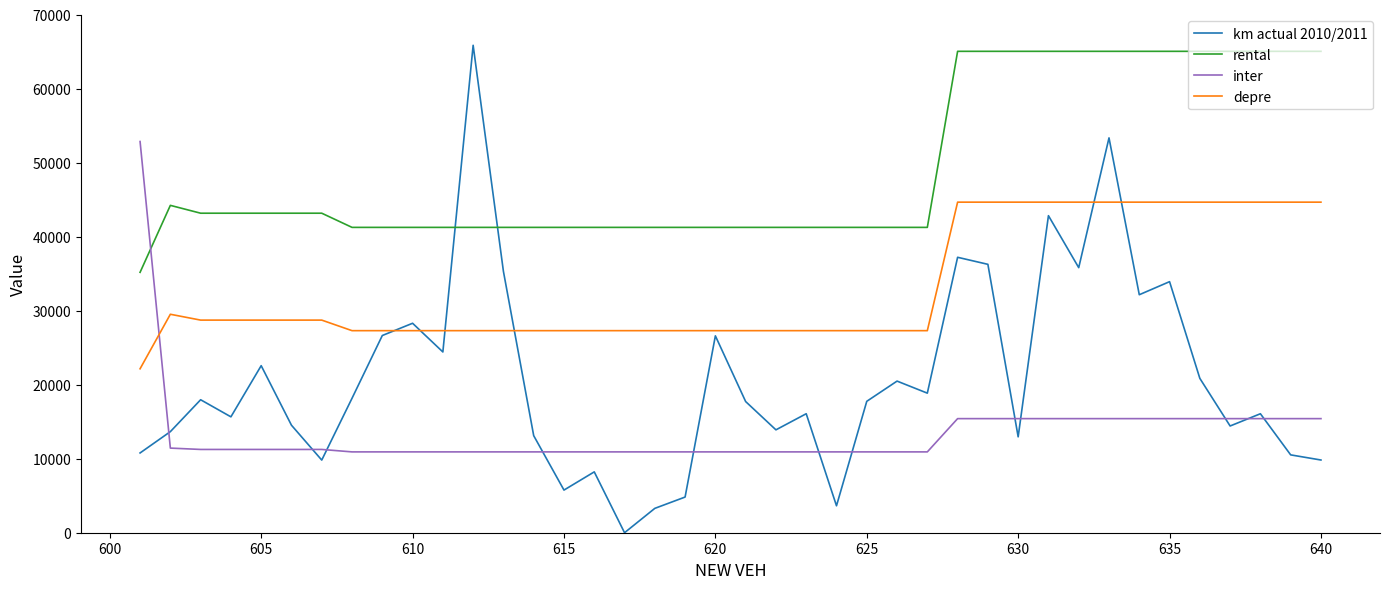

Which series has the largest total across all categories?

rental